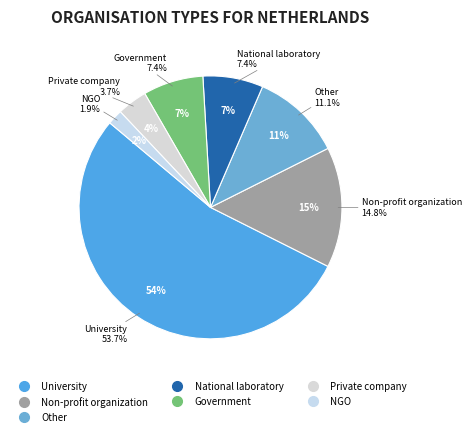

The Private company slice represents 11% of the pie. True or false?

False